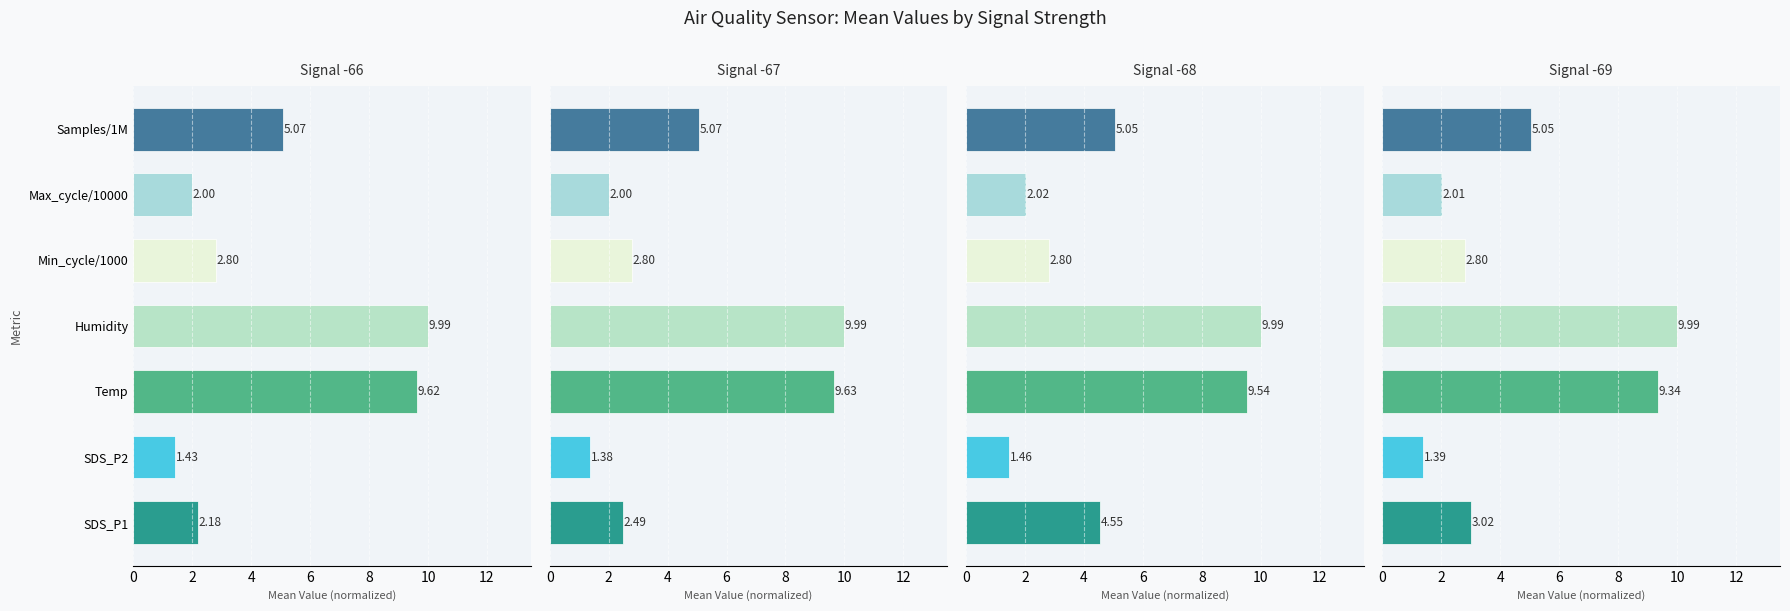

The value of Signal -67 at SDS_P2 is 0.9. True or false?

False